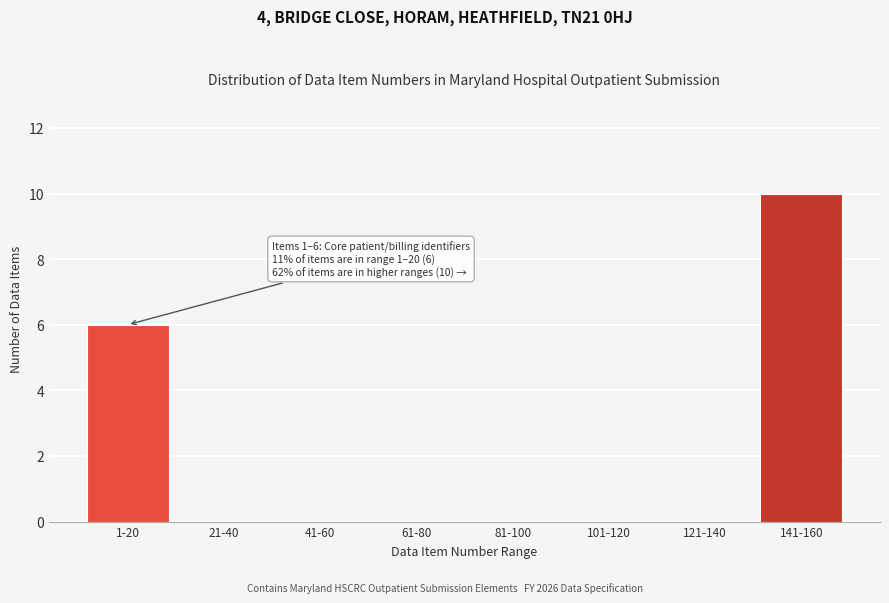

Reading right to left, extract all data points from this chart.

141-160=10	121-140=0	101-120=0	81-100=0	61-80=0	41-60=0	21-40=0	1-20=6